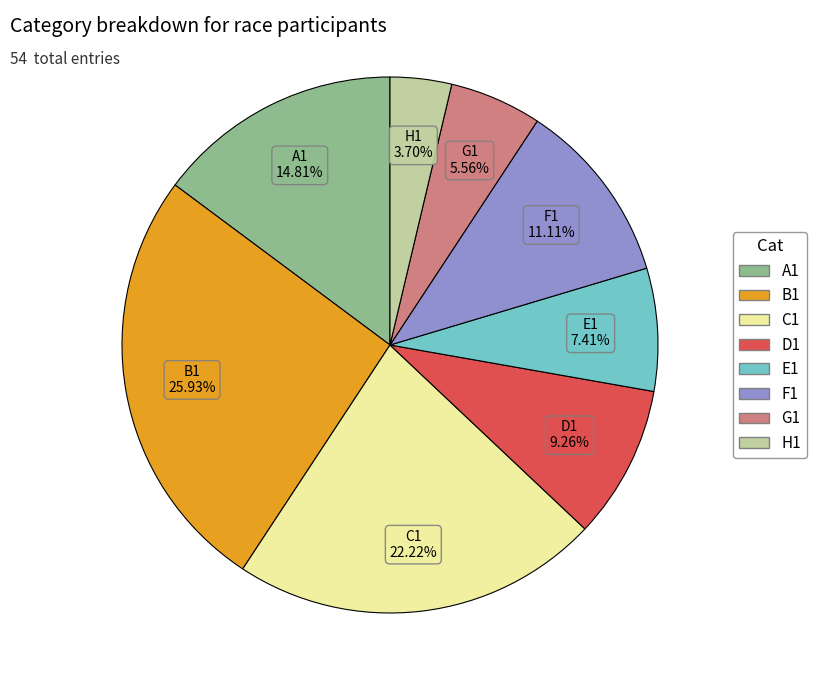

Approximately how many times larger is the value at C1 compared to B1?

0.9